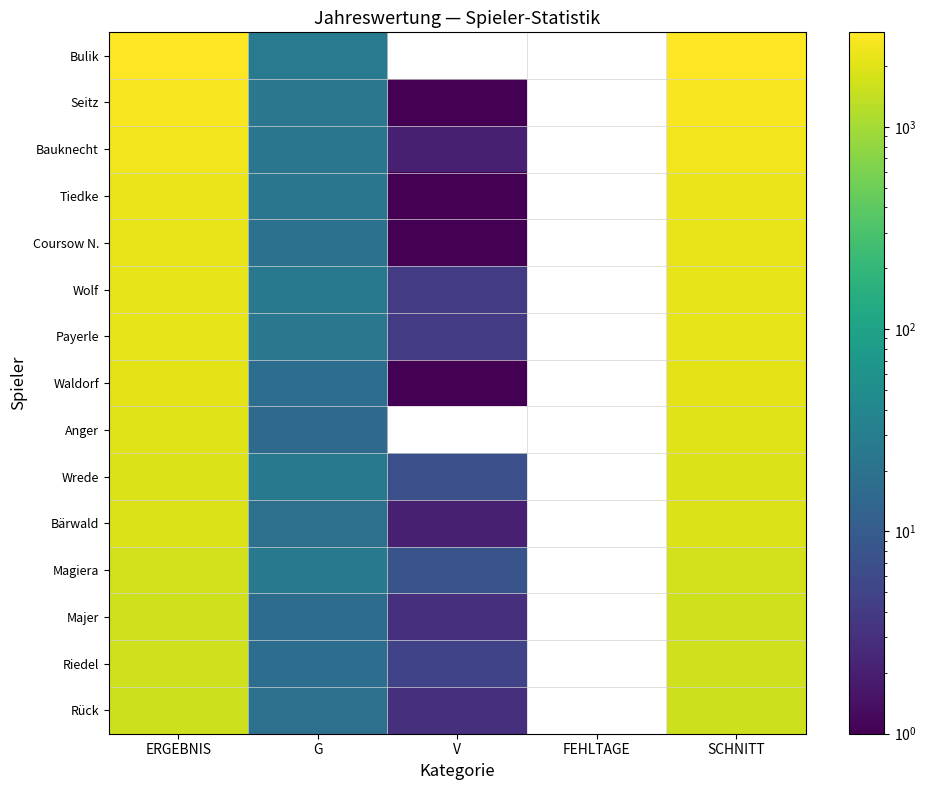

How many data points does each series have?

5